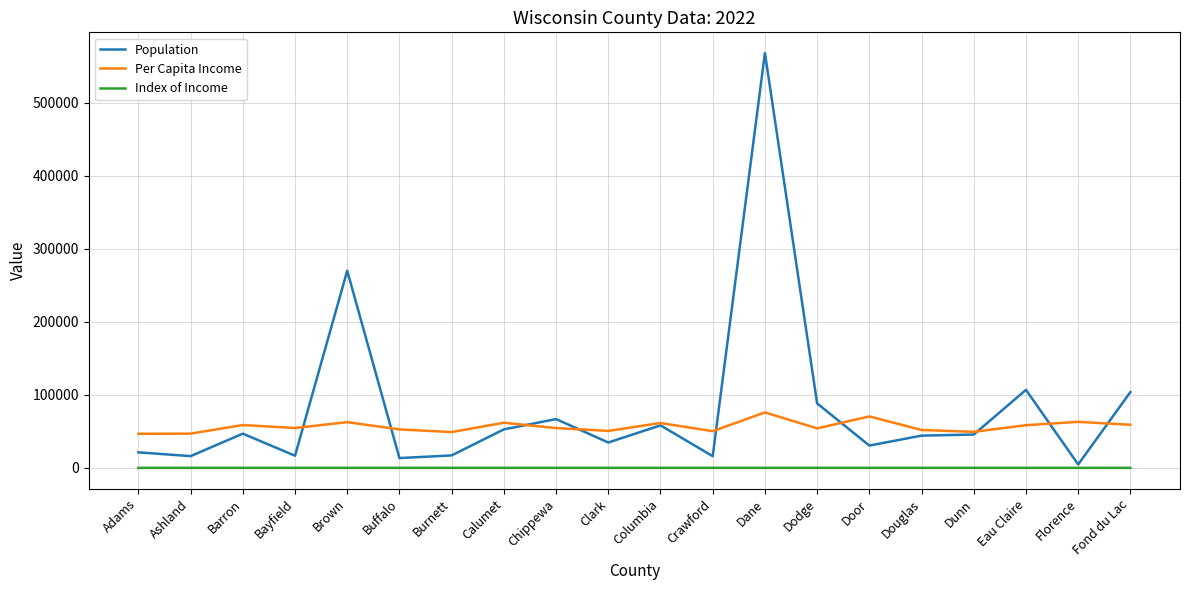

At how many categories does at least one series exceed 34169?

20